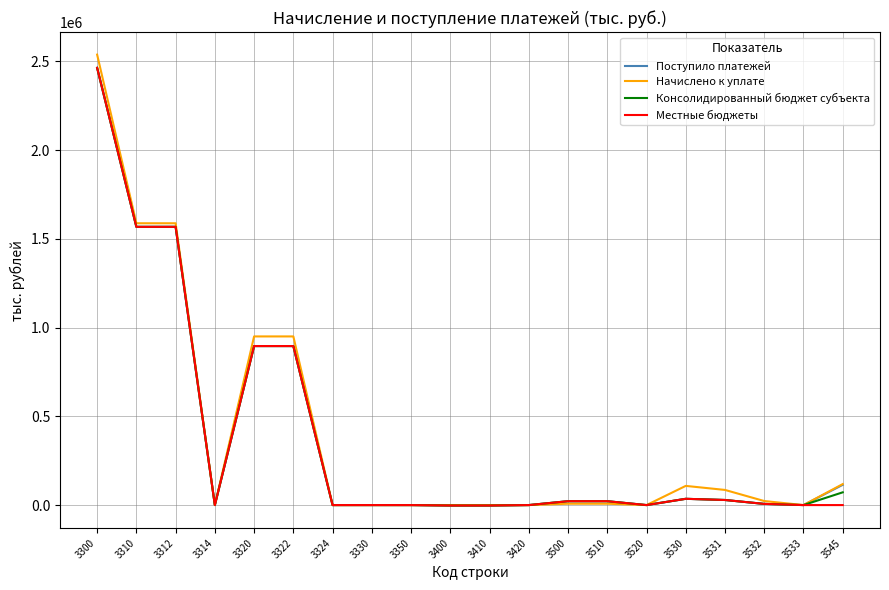

The value of Поступило платежей at 3320 is 895781. True or false?

True